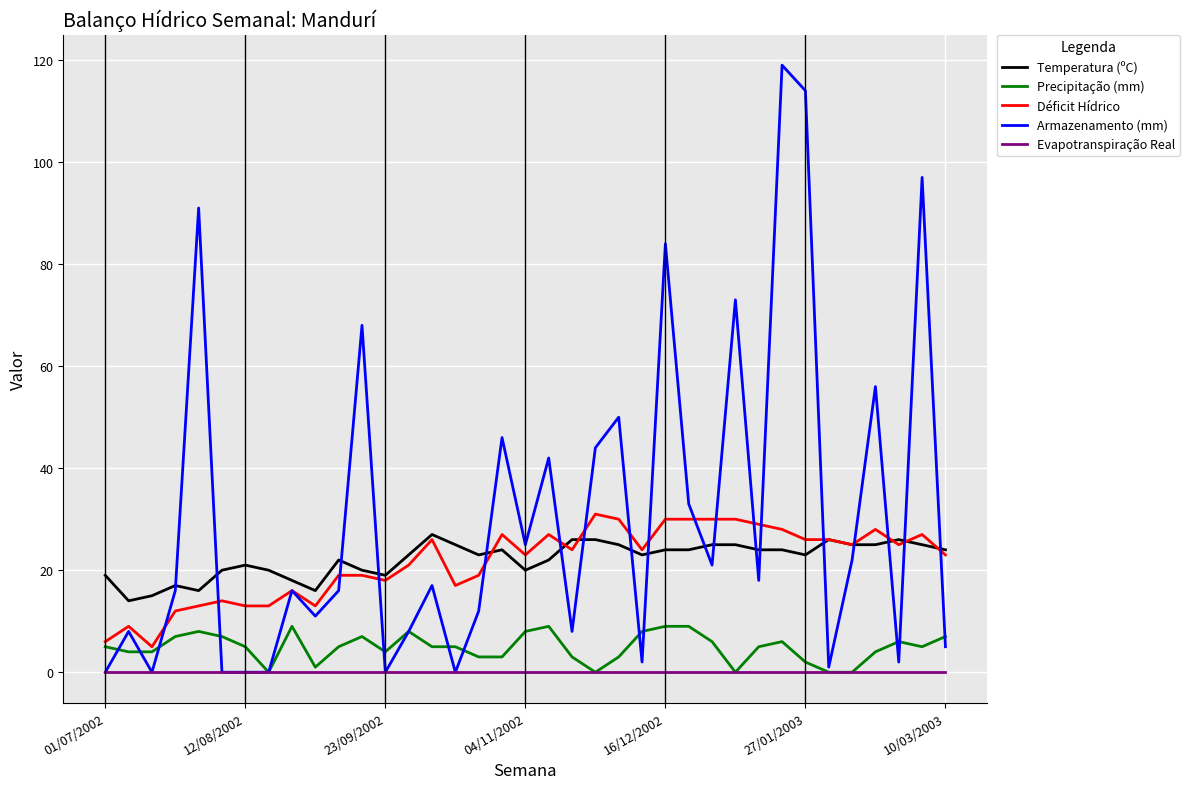

What is the minimum value for Temperatura (ºC)?

14